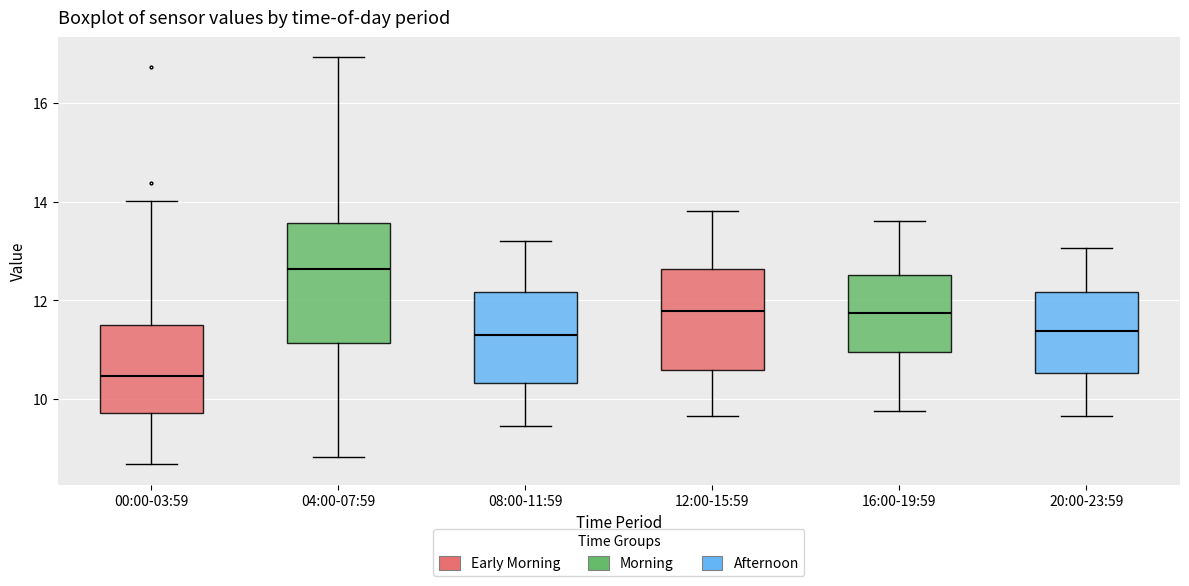

Which box has the lowest median line?

00:00-03:59